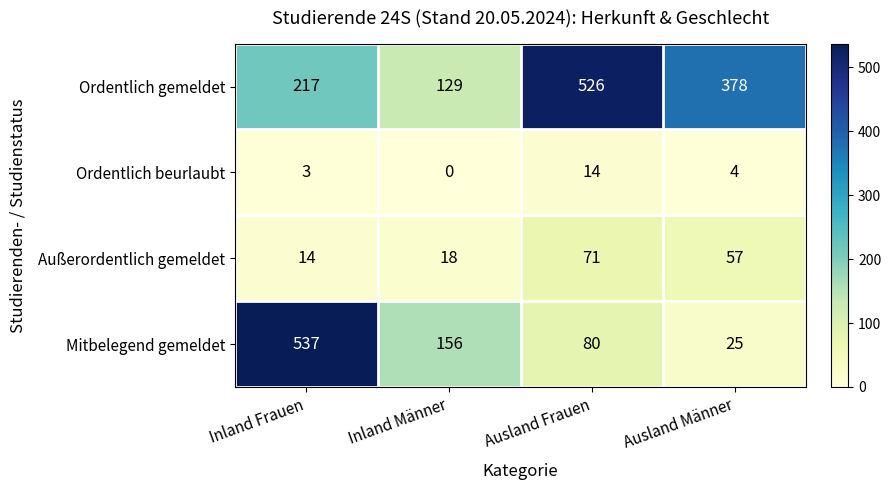

List the series in order of their peak value, lowest first.

Ordentlich beurlaubt, Außerordentlich gemeldet, Ordentlich gemeldet, Mitbelegend gemeldet